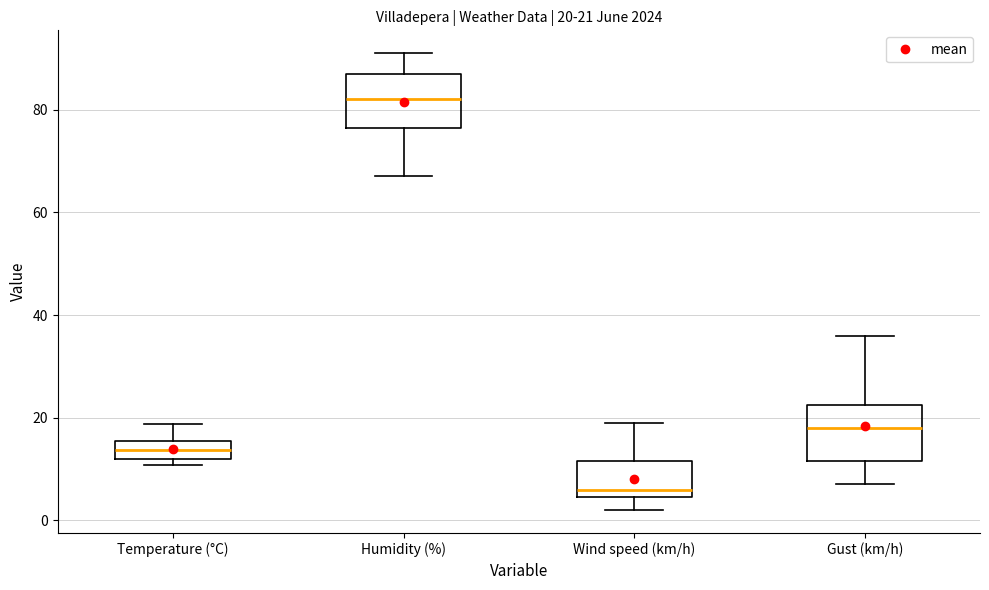

Which box has the lowest median line?

Wind speed (km/h)